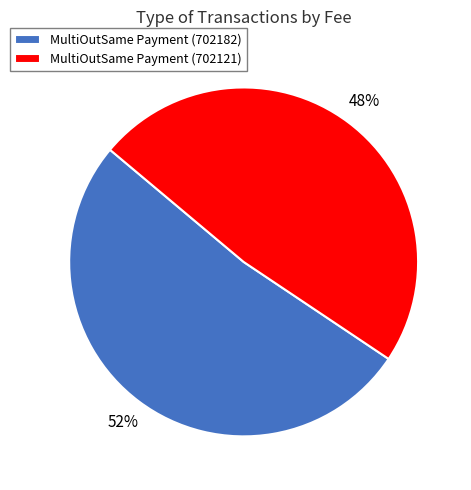

Is it true that MultiOutSame Payment (702182) is 52% of the pie?

True